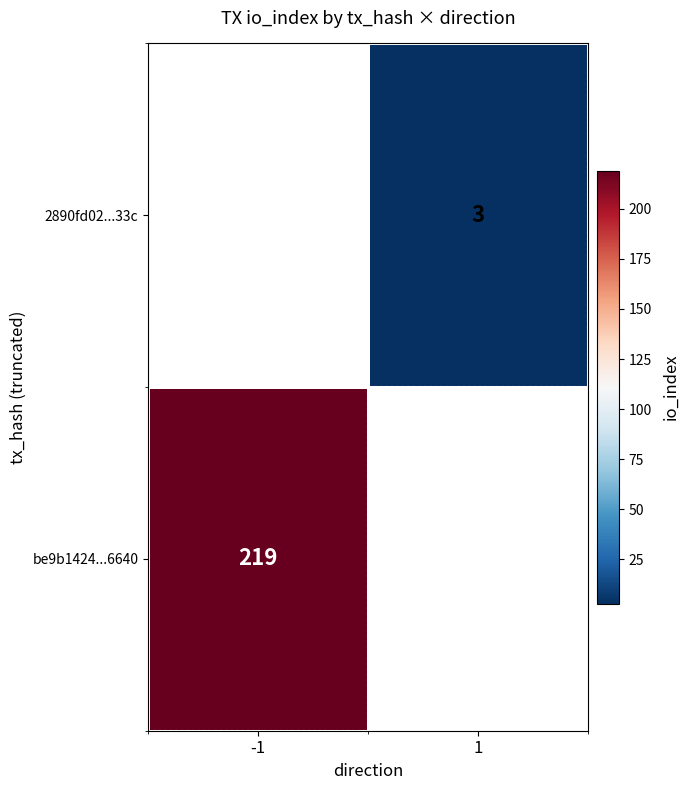

The value of be9b1424...6640 at -1 is 219. True or false?

True